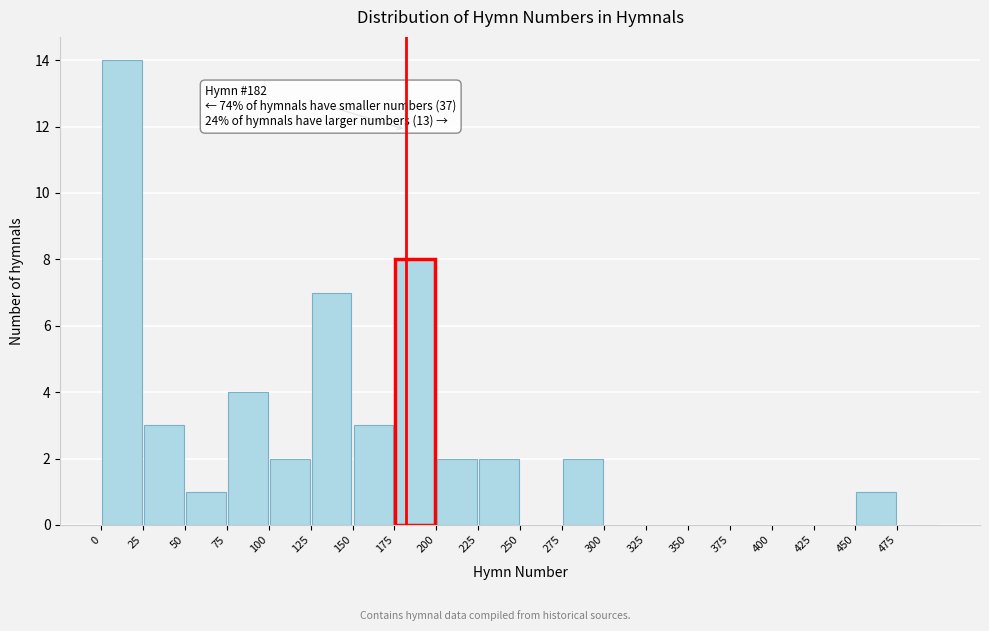

Over which range of the x-axis is the bar tallest?

0 to 25